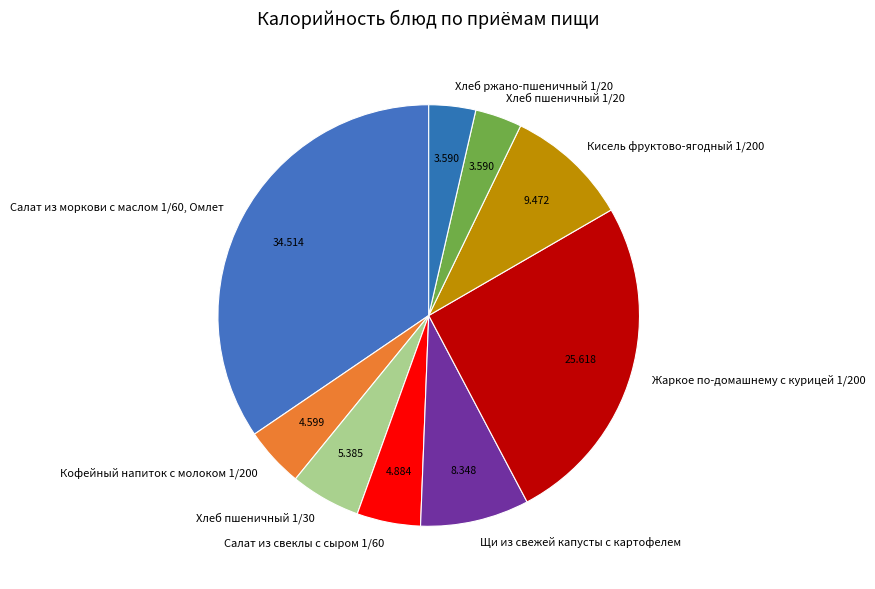

Which has a higher value, Щи из свежей капусты с картофелем or Кофейный напиток с молоком 1/200?

Щи из свежей капусты с картофелем